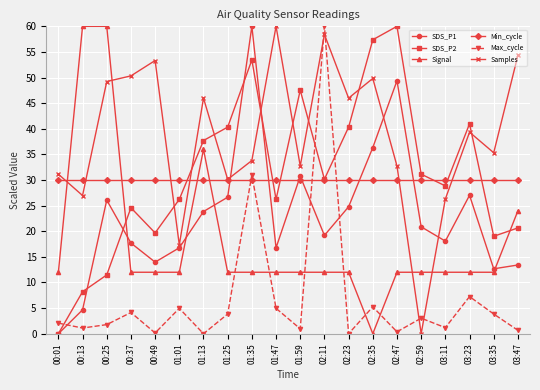

At 02:23, list the series in order from largest to smallest.

Samples, SDS_P2, Min_cycle, SDS_P1, Signal, Max_cycle